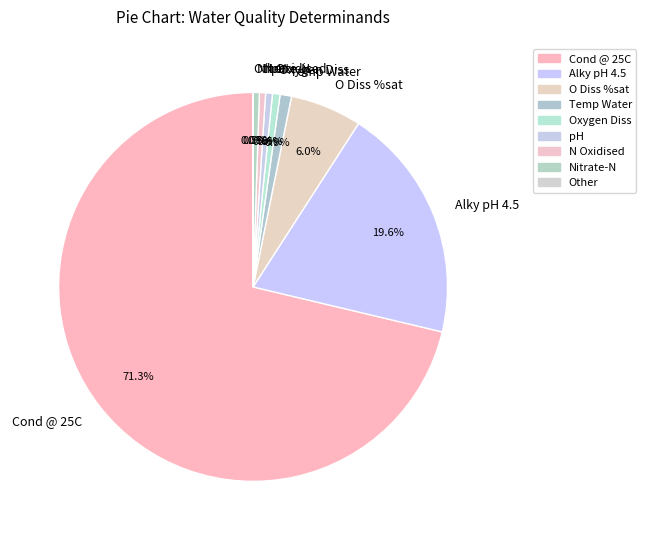

What is the largest slice in the pie chart?

Cond @ 25C